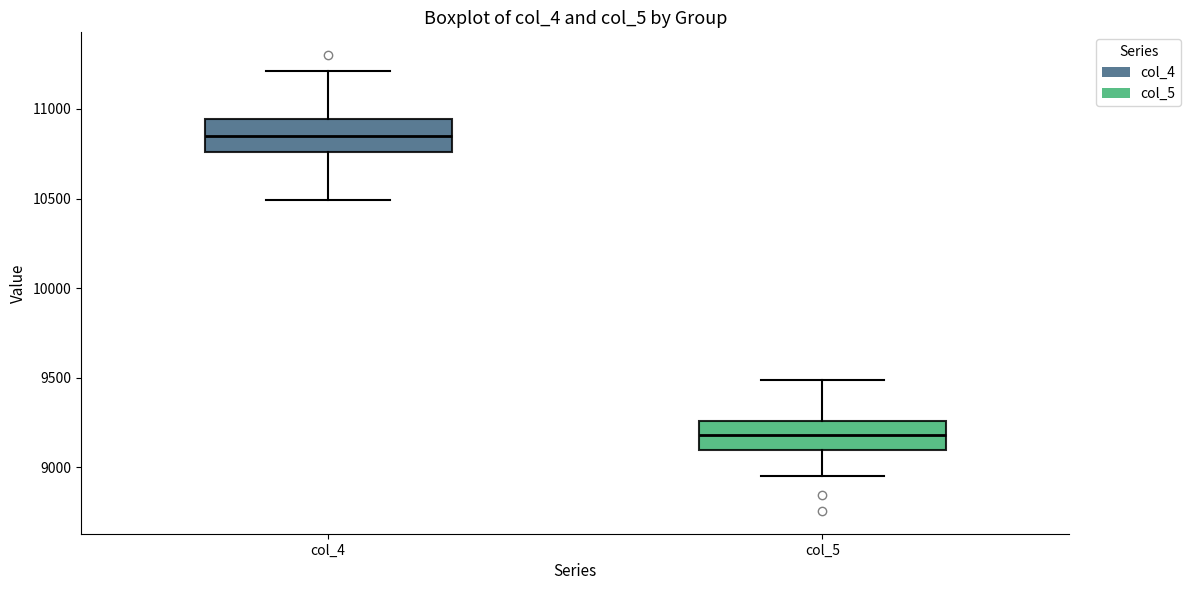

Reading left to right, read every box against the y-axis: the position of its median line, the range the box covers, and the ends of its whiskers. The values are not printed on the chart, so give them approximately, as read against the axis.

col_4: median 10850, box 10750 to 10950, whiskers 10500 to 11200
col_5: median 9200, box 9100 to 9250, whiskers 8950 to 9500